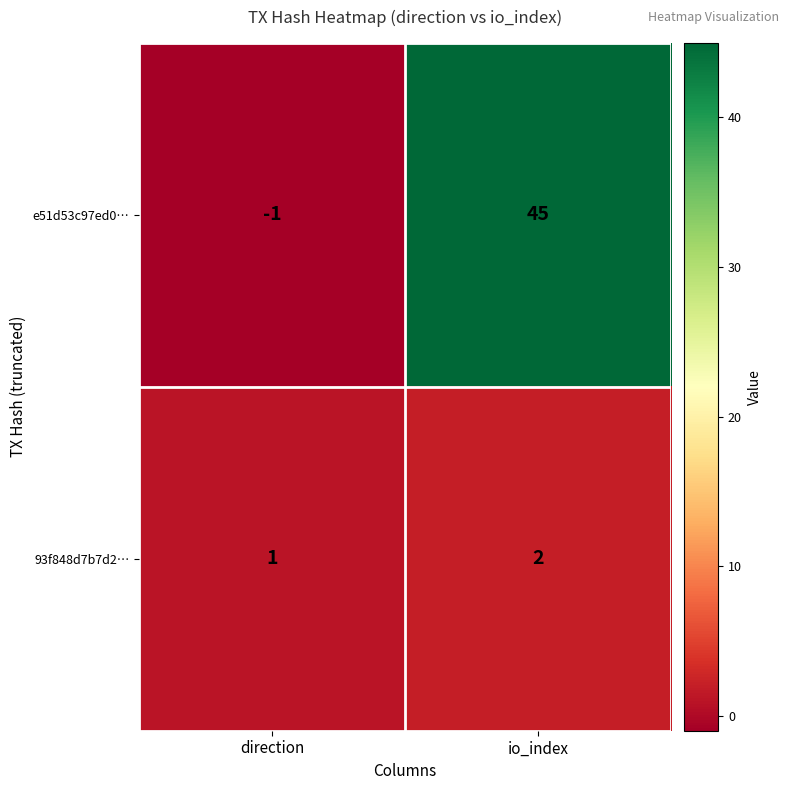

Which series changed the most between direction and io_index?

e51d53c97ed0…